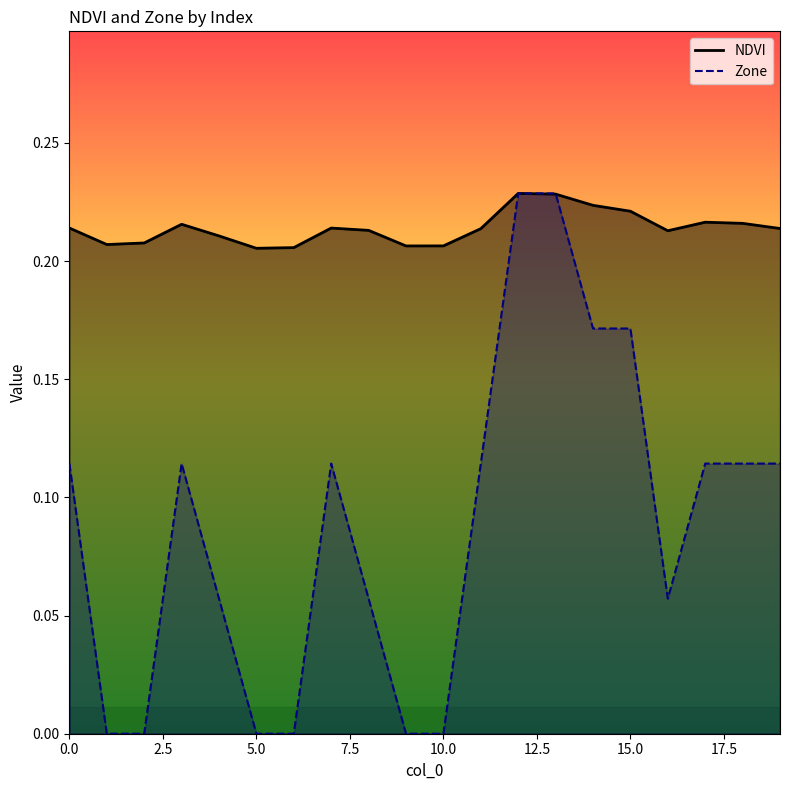

What are all the series names shown in the legend?

NDVI, Zone